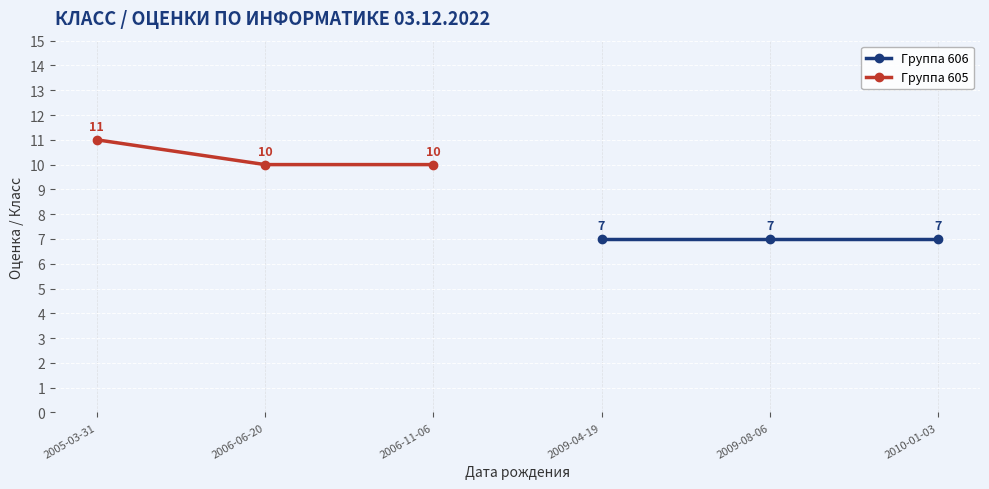

What are all the series names shown in the legend?

Группа 606, Группа 605